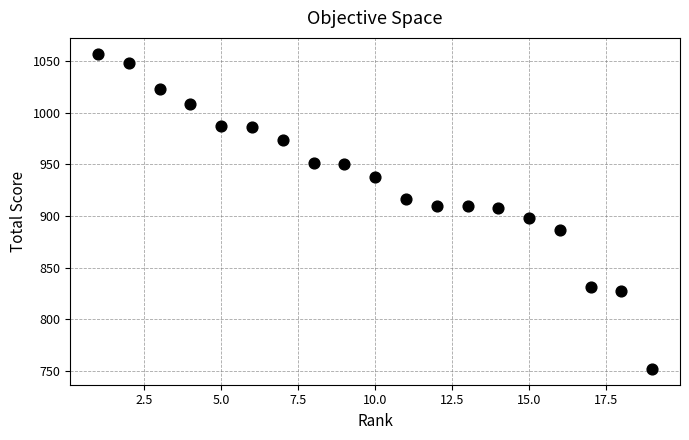

What is the range of Y values (max minus min)?

305